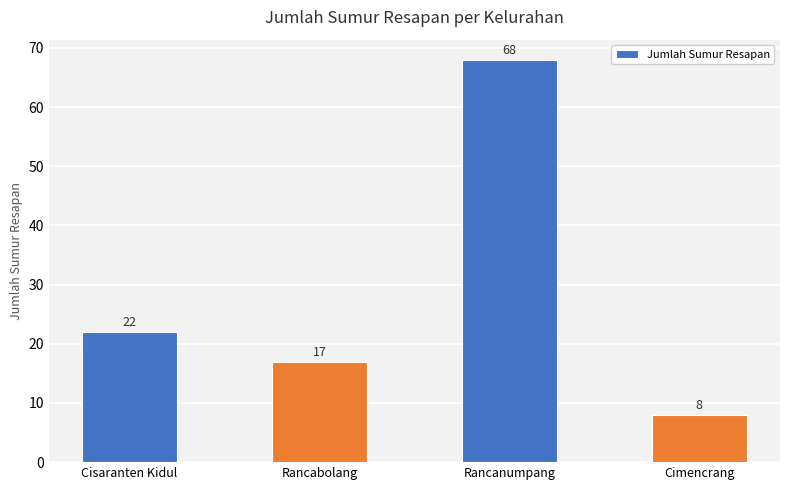

Reading left to right, transcribe all the data shown in this chart.

Cisaranten Kidul=22	Rancabolang=17	Rancanumpang=68	Cimencrang=8